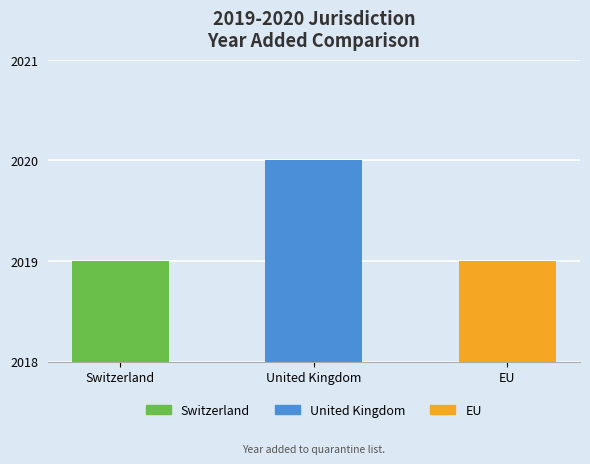

What is the sum of all values?

6058